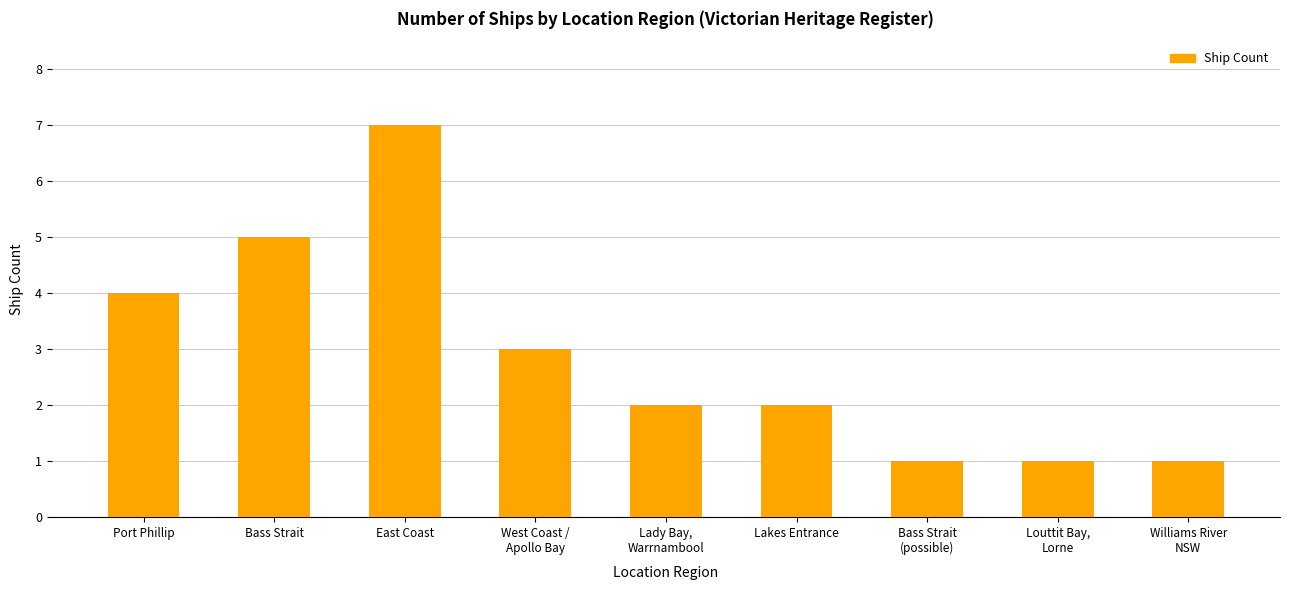

What is the change in value from East Coast to Bass Strait
(possible)?

-6